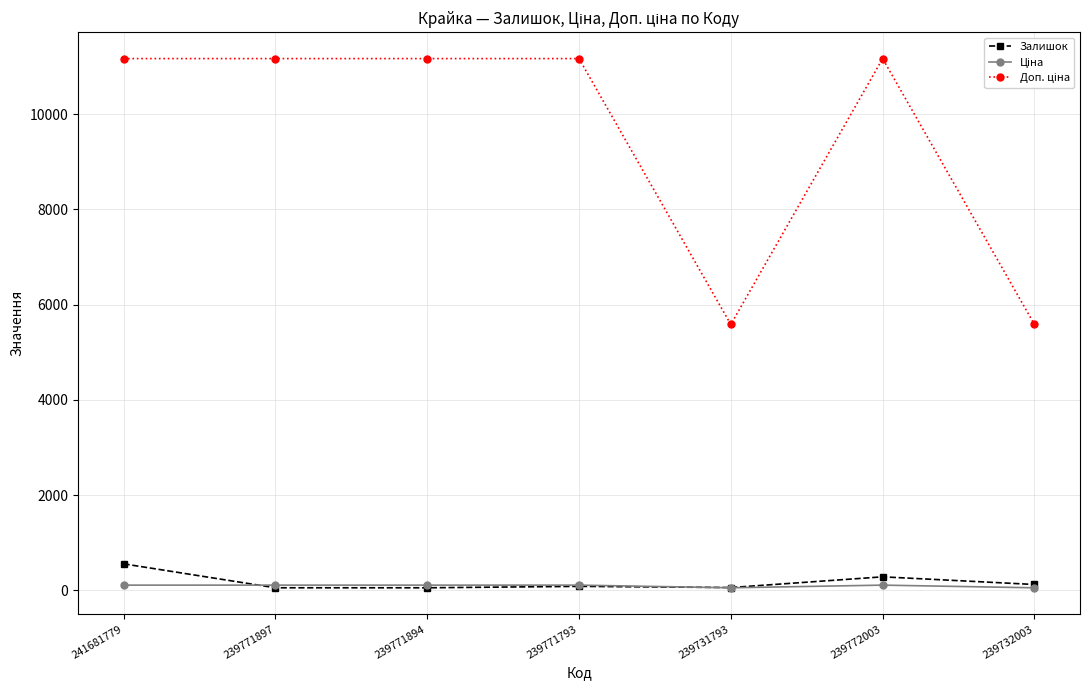

What is the value of the Залишок point at the 5th from the left?

61.0